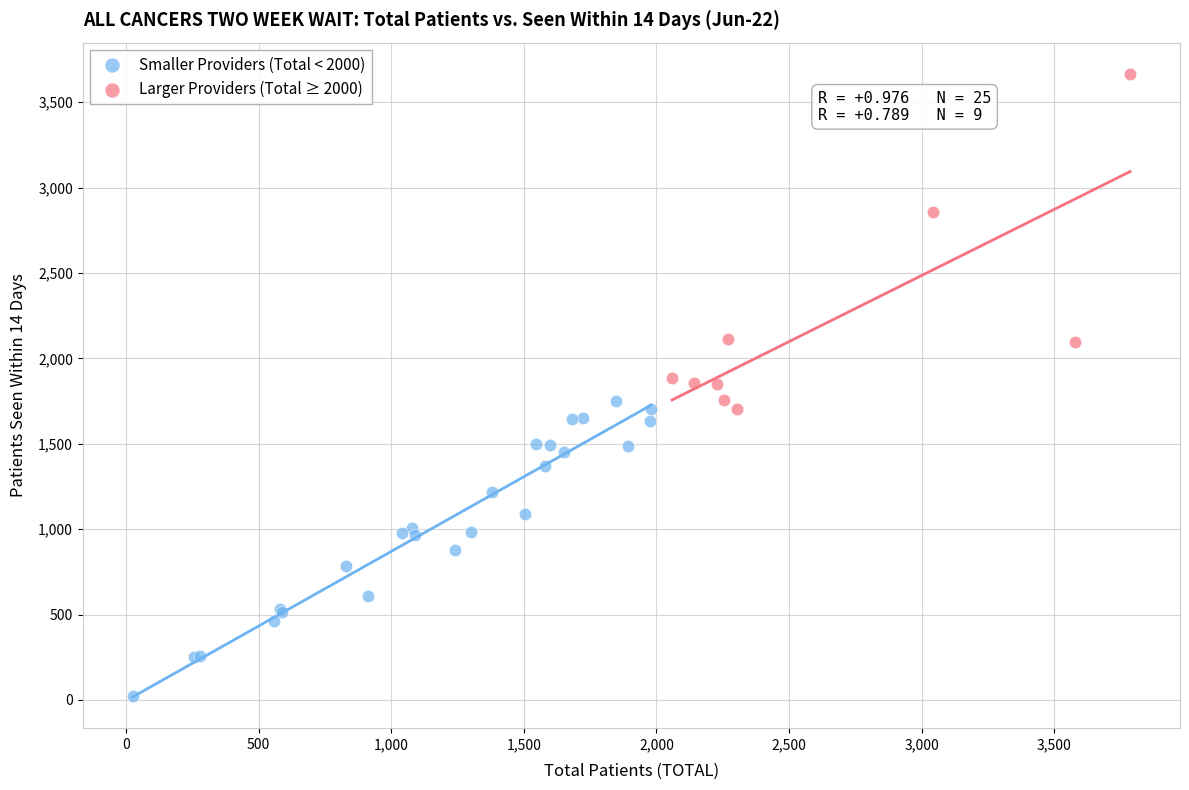

Which series reaches the minimum Y coordinate?

Smaller Providers (Total < 2000)